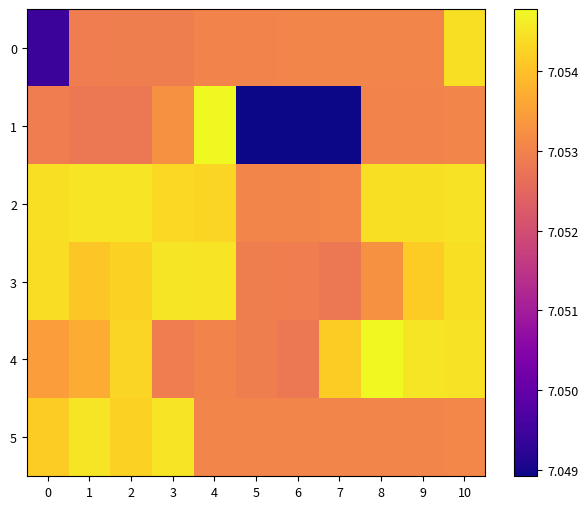

Reading left to right, list all the values displayed in this chart.

0: 0=7.0	1=7.1	2=7.1	3=7.1	4=7.1	5=7.1	6=7.1	7=7.1	8=7.1	9=7.1	10=7.1
1: 0=7.1	1=7.1	2=7.1	3=7.1	4=7.1	5=7.0	6=7.0	7=7.0	8=7.1	9=7.1	10=7.1
2: 0=7.1	1=7.1	2=7.1	3=7.1	4=7.1	5=7.1	6=7.1	7=7.1	8=7.1	9=7.1	10=7.1
3: 0=7.1	1=7.1	2=7.1	3=7.1	4=7.1	5=7.1	6=7.1	7=7.1	8=7.1	9=7.1	10=7.1
4: 0=7.1	1=7.1	2=7.1	3=7.1	4=7.1	5=7.1	6=7.1	7=7.1	8=7.1	9=7.1	10=7.1
5: 0=7.1	1=7.1	2=7.1	3=7.1	4=7.1	5=7.1	6=7.1	7=7.1	8=7.1	9=7.1	10=7.1